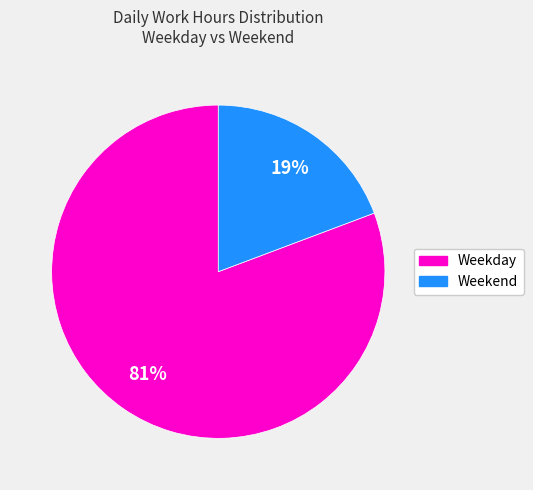

How many segments does this pie chart have?

2